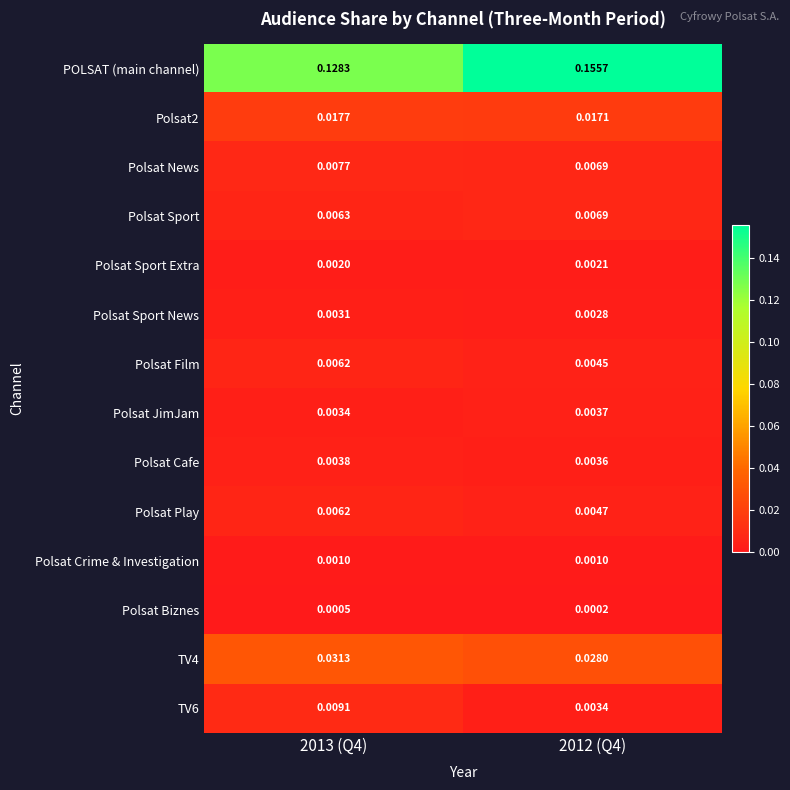

Which series has the largest range (max minus min)?

POLSAT (main channel)